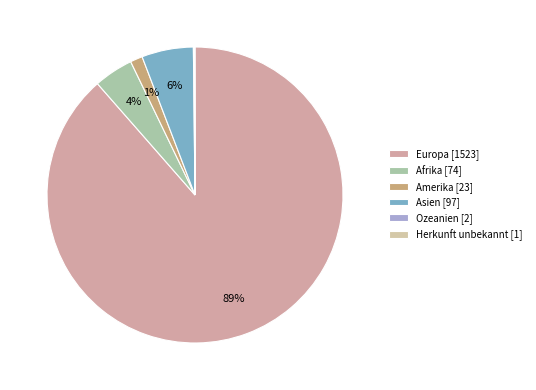

How many segments does this pie chart have?

6